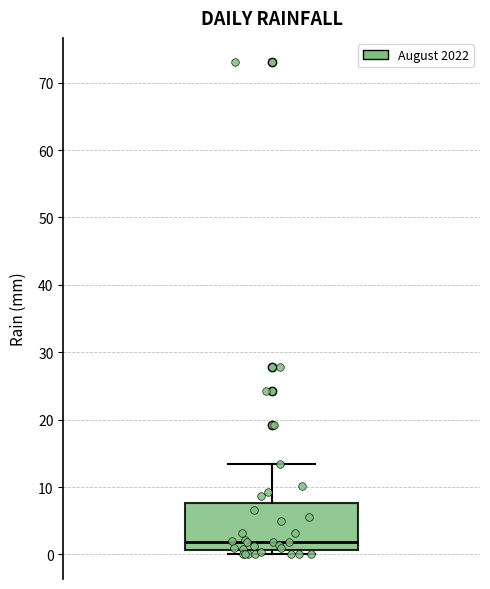

Transcribe this box plot: give where the median line is, the range the box spans, and where the two whiskers end, as read against the y-axis. The values are not printed on the chart, so give them approximately, as read against the axis.

median 2, box 1 to 8, whiskers 0 to 13